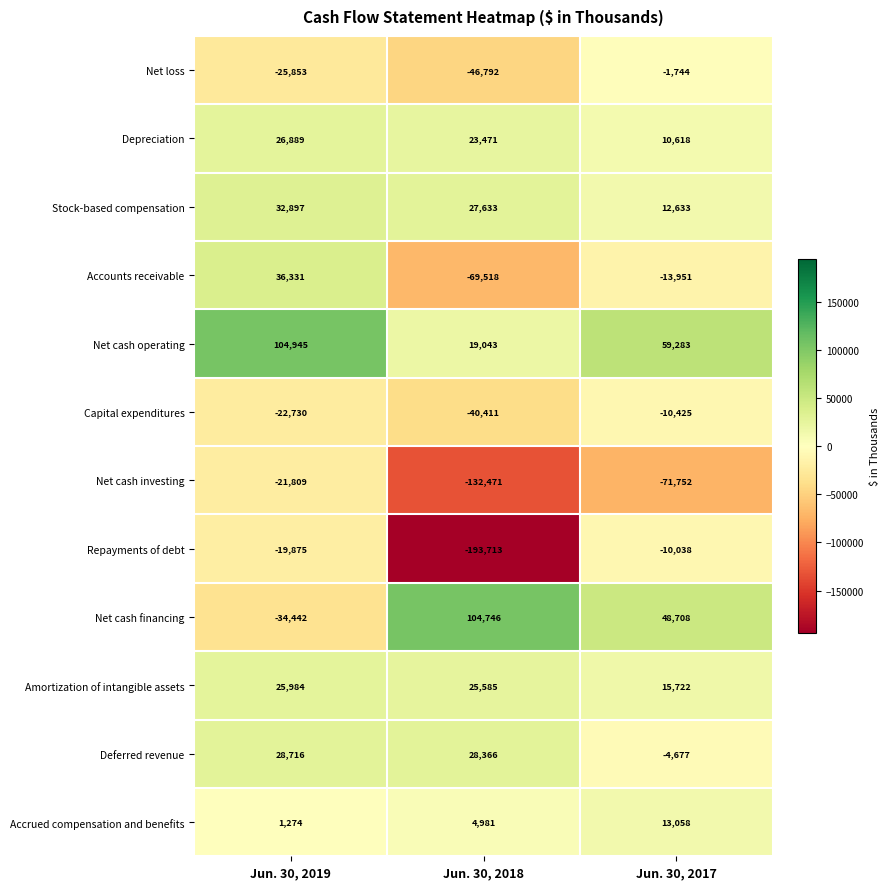

Count the number of data series in this chart.

12